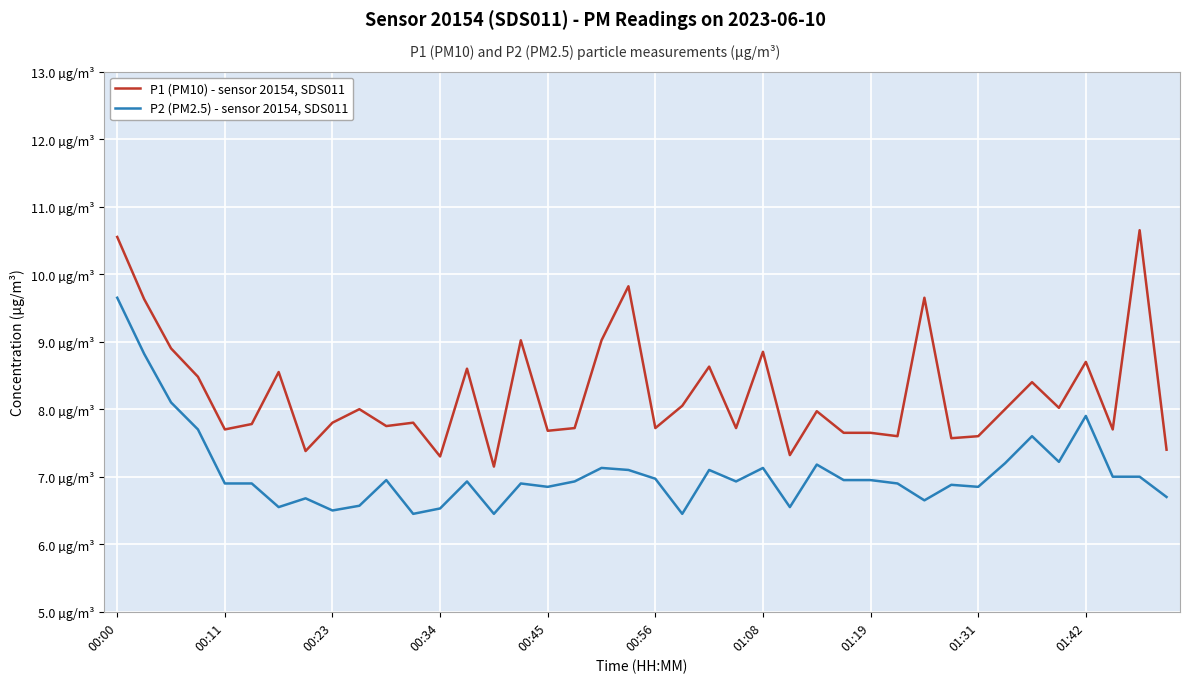

What are all the series names shown in the legend?

P1 (PM10) - sensor 20154, SDS011, P2 (PM2.5) - sensor 20154, SDS011